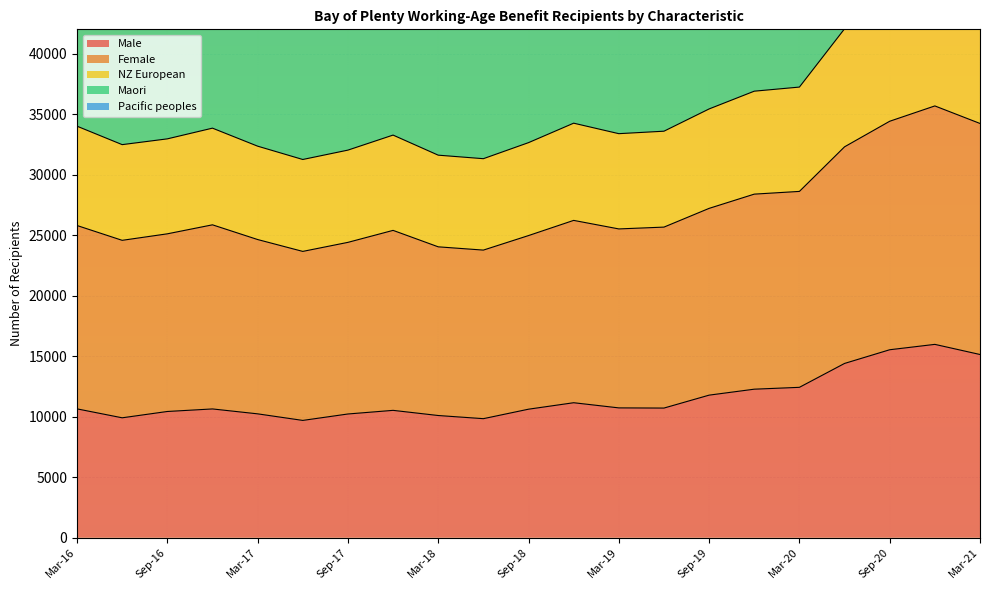

Rank the series by their maximum value, from lowest to highest.

Male, Pacific peoples, Female, Maori, NZ European